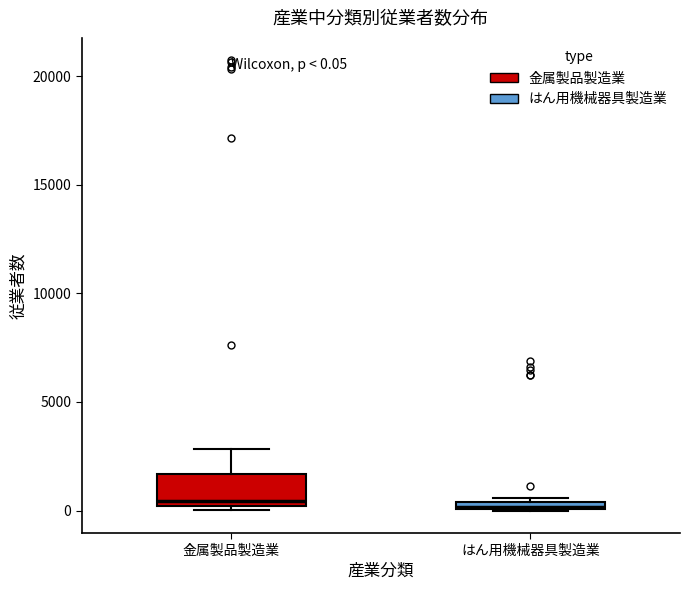

Which box is the tallest, from its lower edge to its upper edge?

金属製品製造業